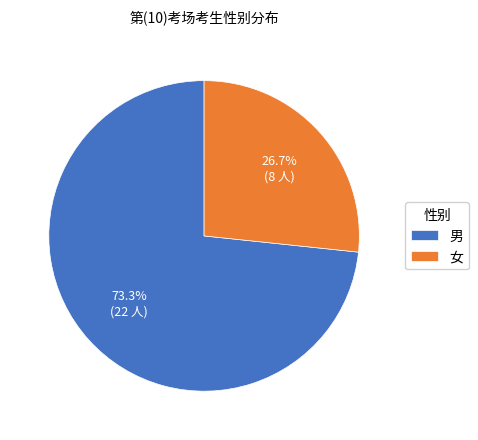

How many slices are in this pie chart?

2